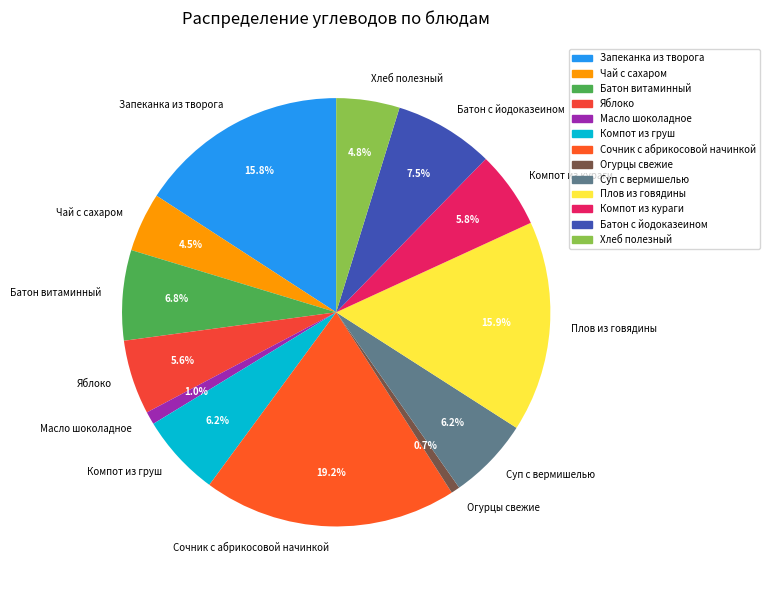

Does Компот из кураги account for over 50% of the chart?

No